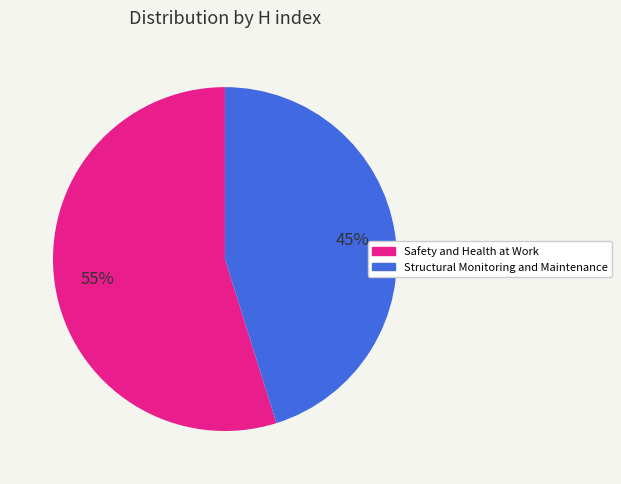

To the nearest percent, what is the combined percentage of Structural Monitoring and Maintenance and Safety and Health at Work?

100%